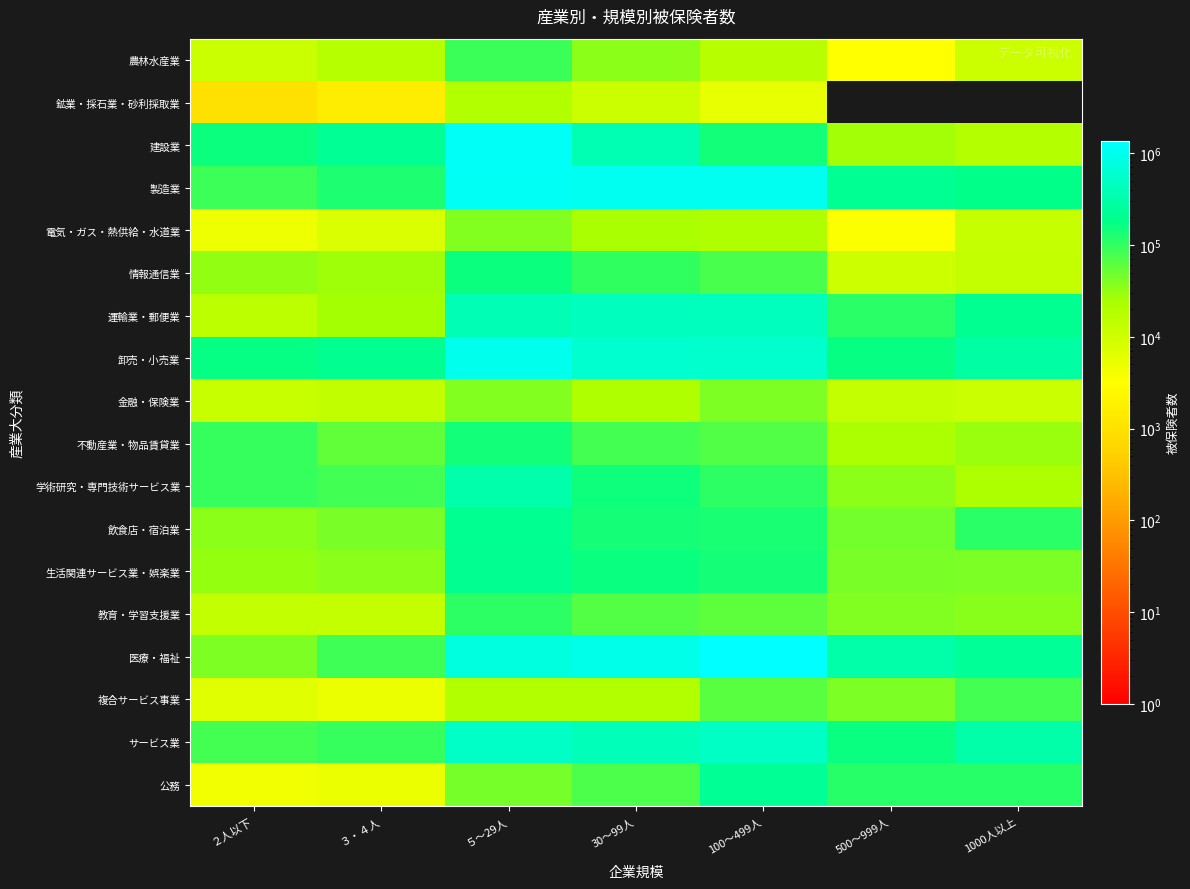

What is the greatest value displayed?

1371566